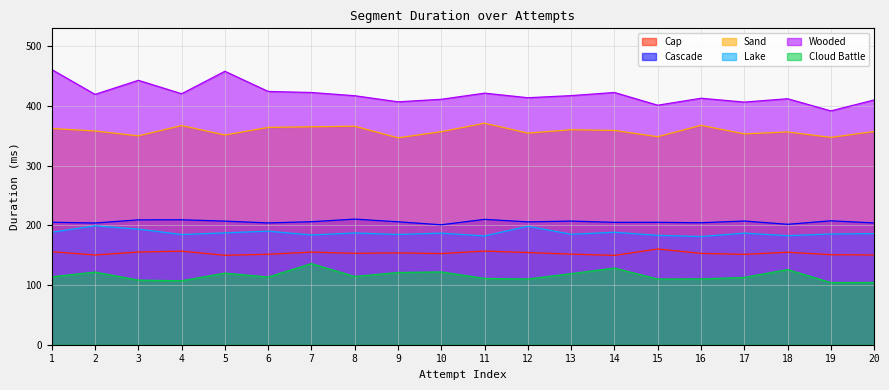

True or false: Cloud Battle and Sand cross at least once.

False